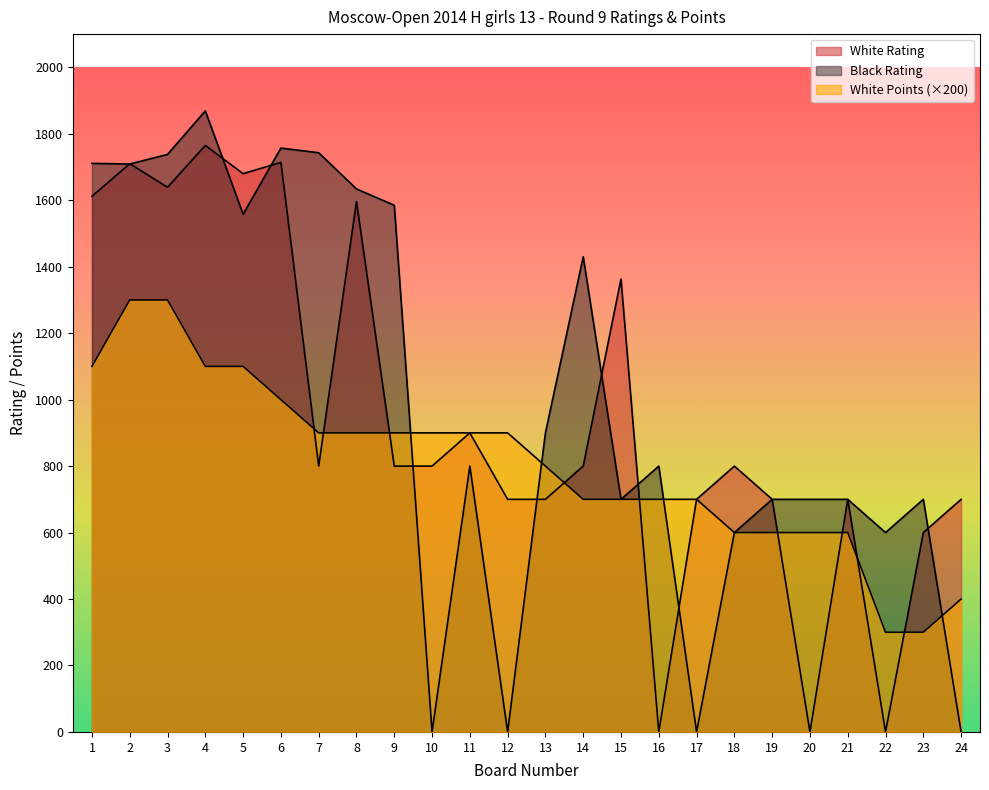

How many positive values does the Black Rating series have?

20